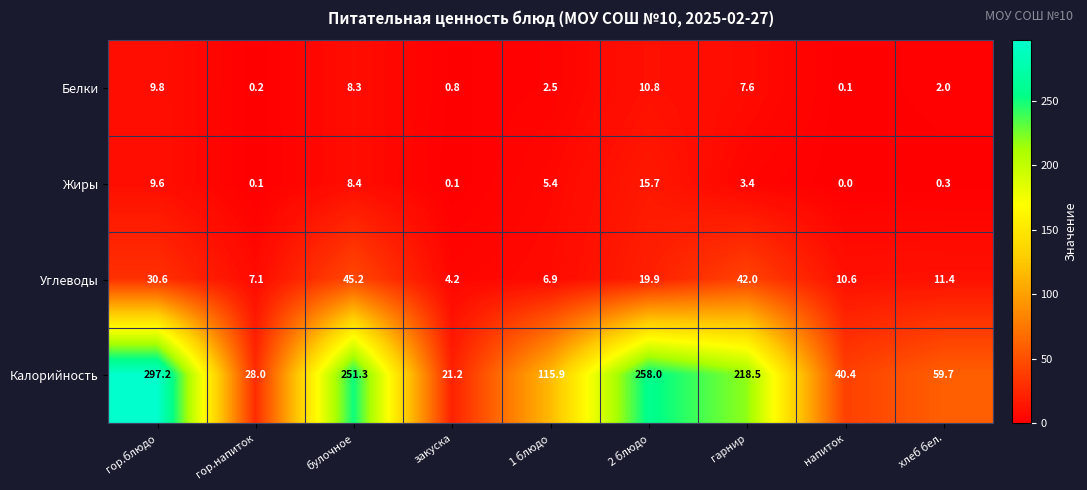

What is the maximum value shown in the chart?

297.2